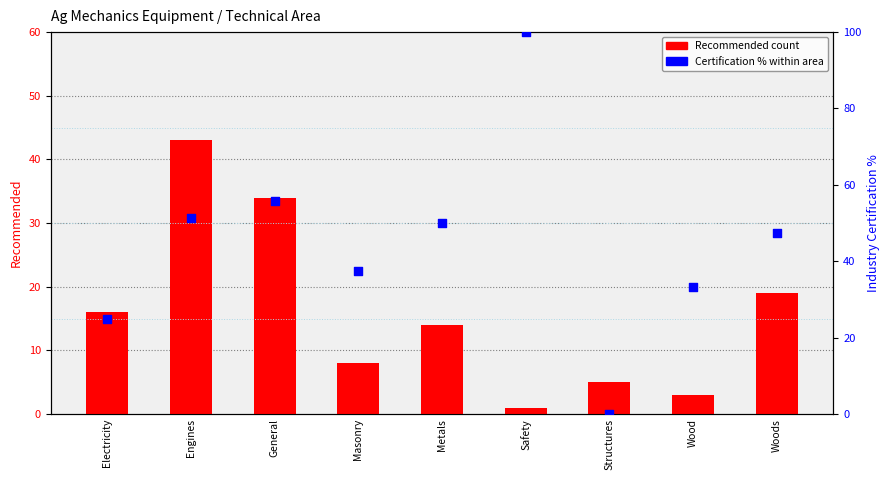

What are all the series names shown in the legend?

Recommended, Certification %